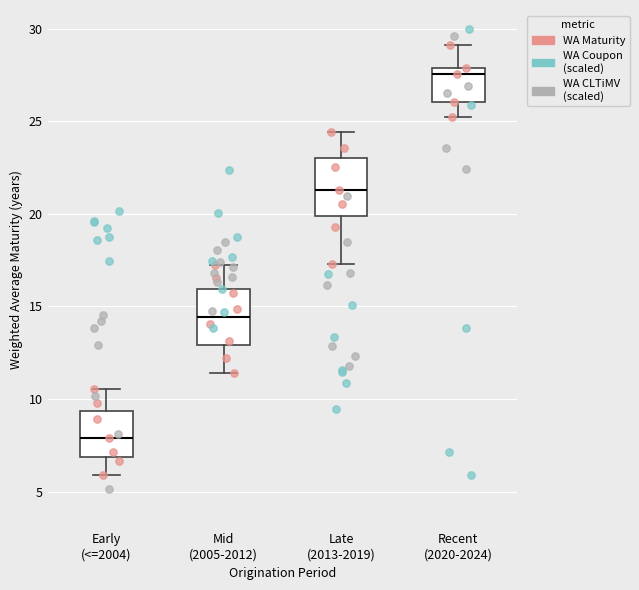

Where does the lower whisker of the box for Late (2013-2019) end on the y-axis? The values are not printed on the chart, so give them approximately, as read against the axis.

17.5